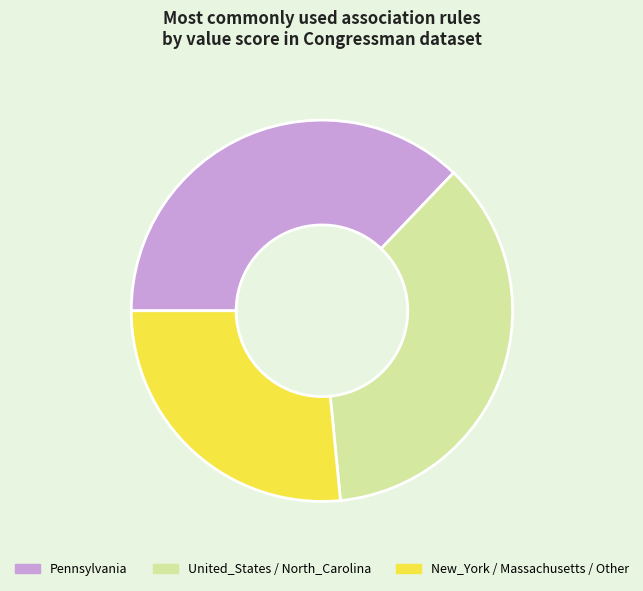

Approximately how many times larger is the value at United_States / North_Carolina compared to New_York / Massachusetts / Other?

1.4